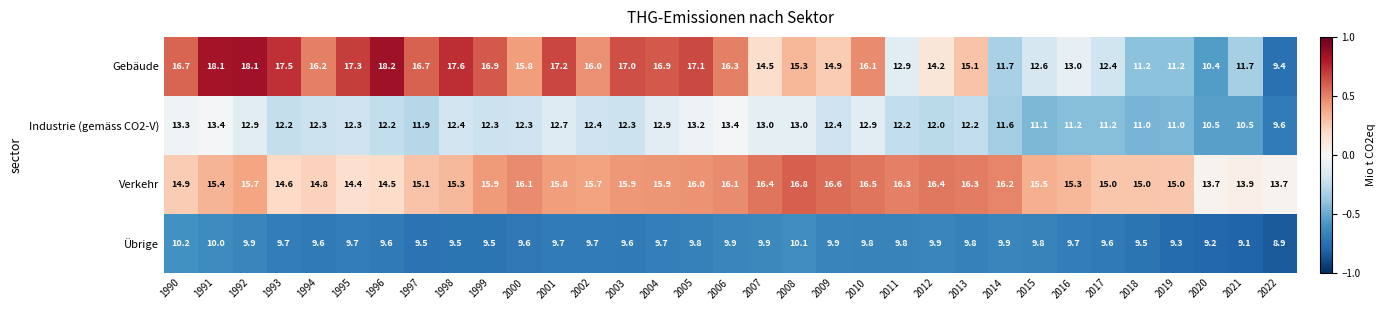

Rank the series at 2012 from lowest to highest value.

Übrige, Industrie (gemäss CO2-V), Gebäude, Verkehr